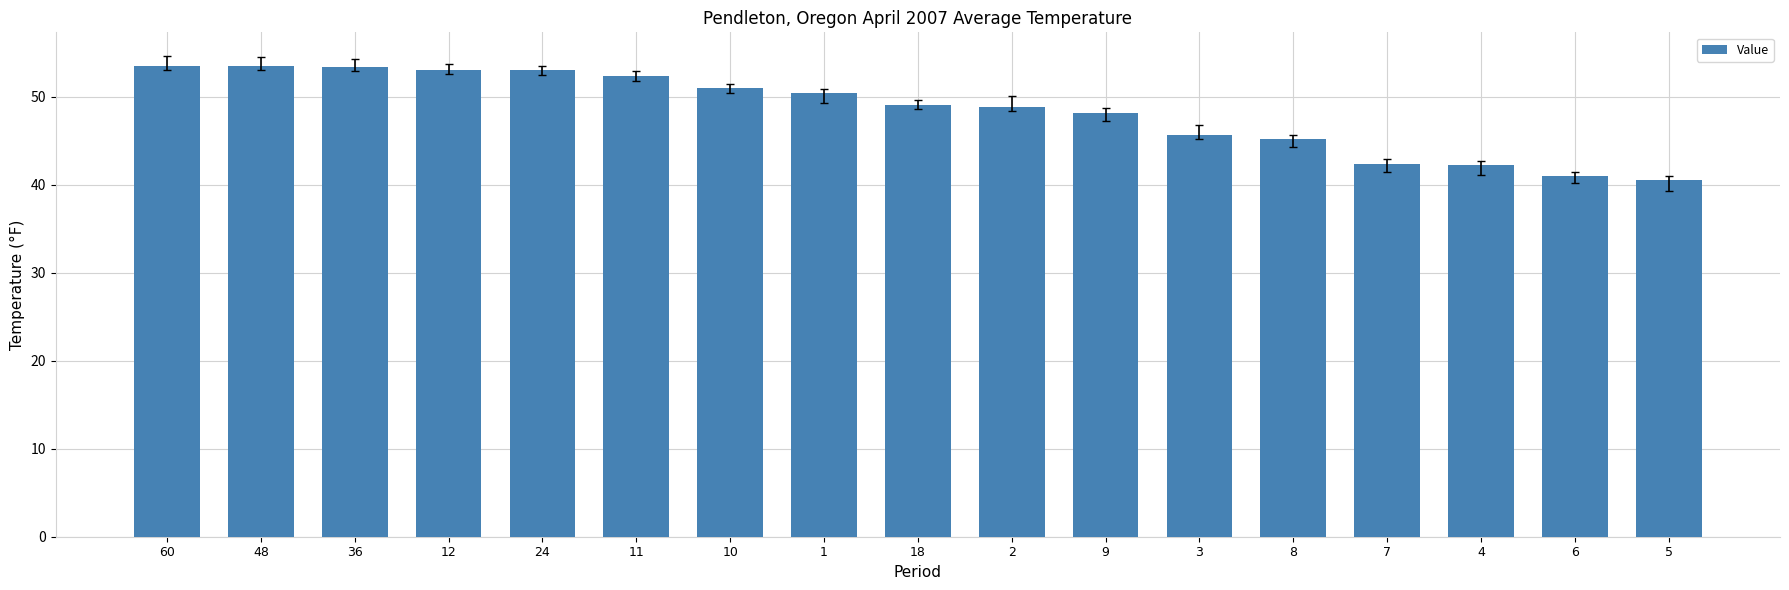

What is the value of the 15th bar from the left?

42.2